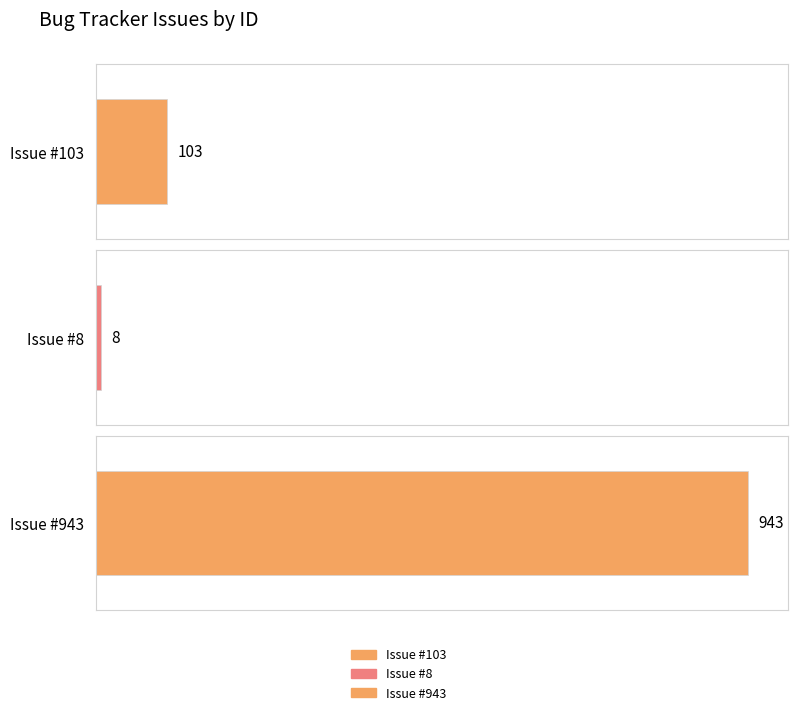

What is the value of the 2nd bar from the left?

8